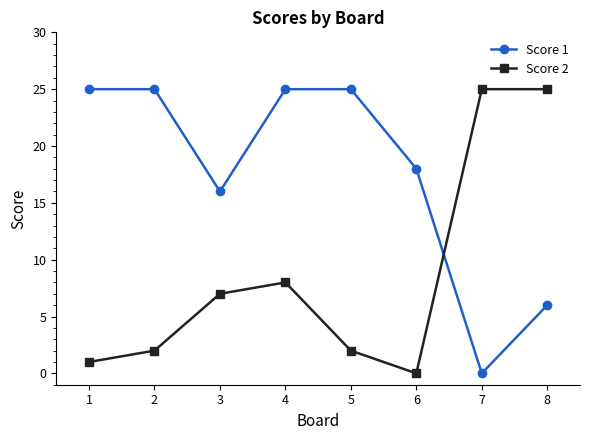

Where is Score 2 nearest to the value 12?

4